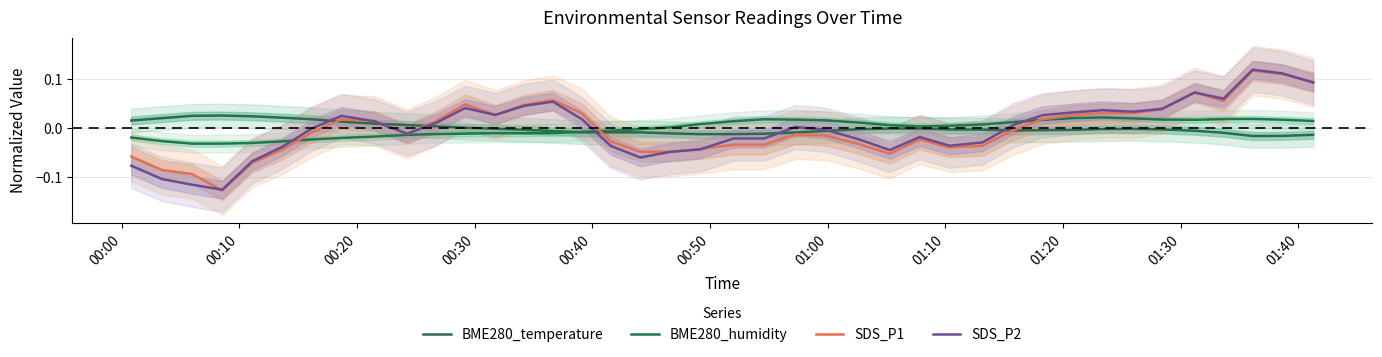

How many intersections are there between BME280_humidity and BME280_temperature?

1